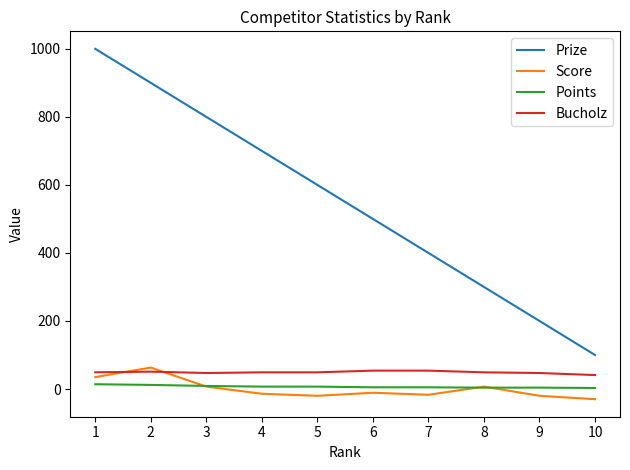

Which series has the largest total across all categories?

Prize